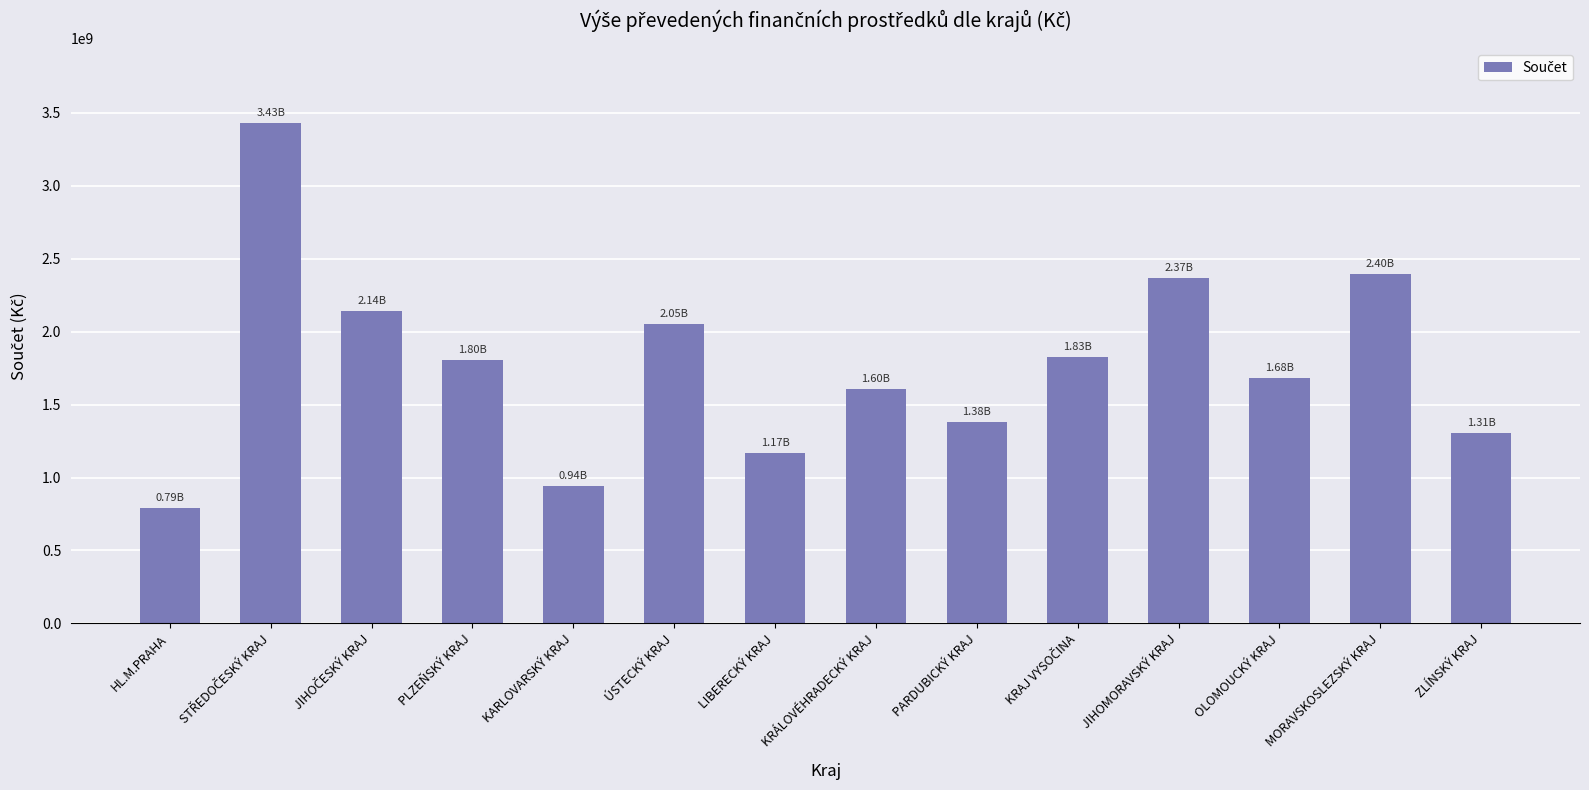

What is the maximum value shown in the chart?

3428716852.2